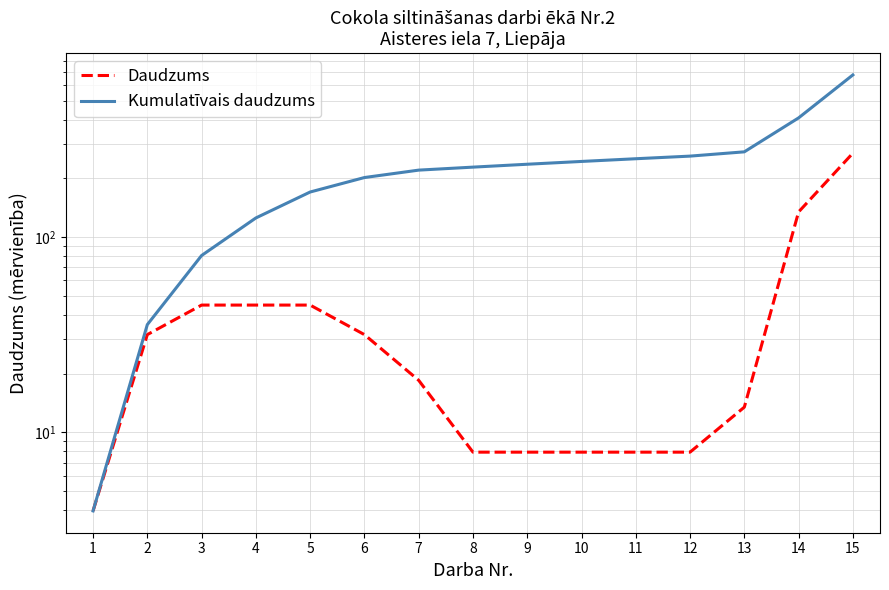

Between 12 and 3, which is larger?

3